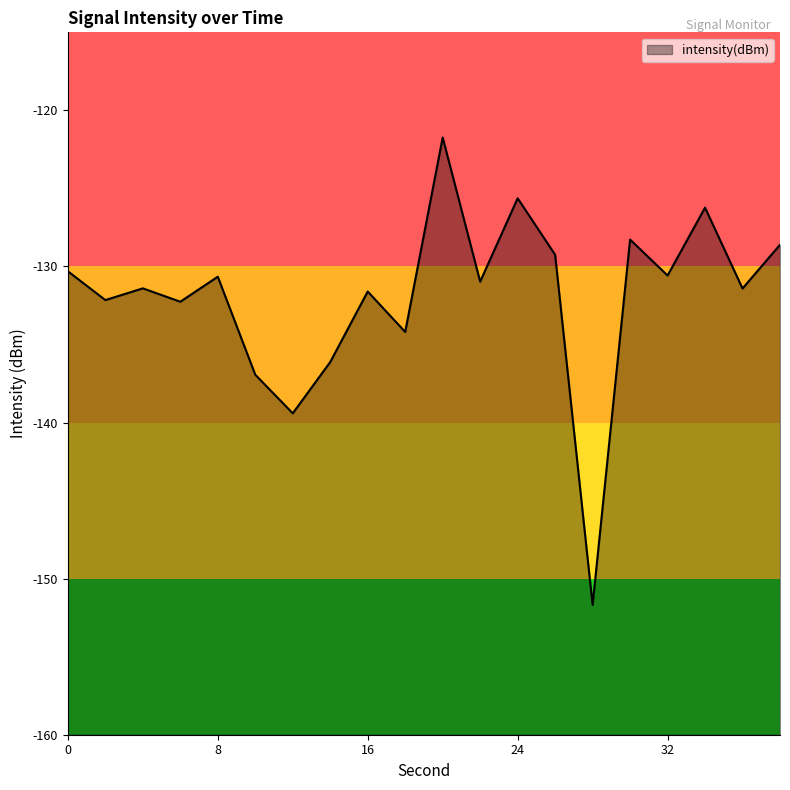

Count the number of categories in the chart.

20